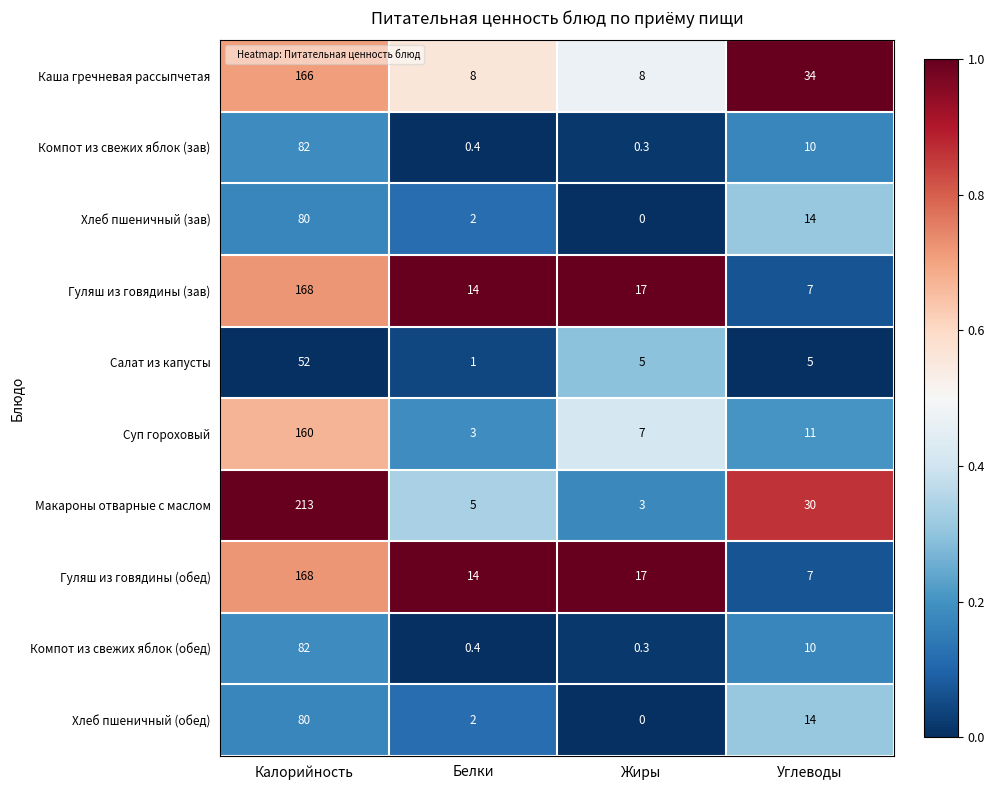

True or false: Гуляш из говядины (зав) has a value of 168.0 at Калорийность.

True